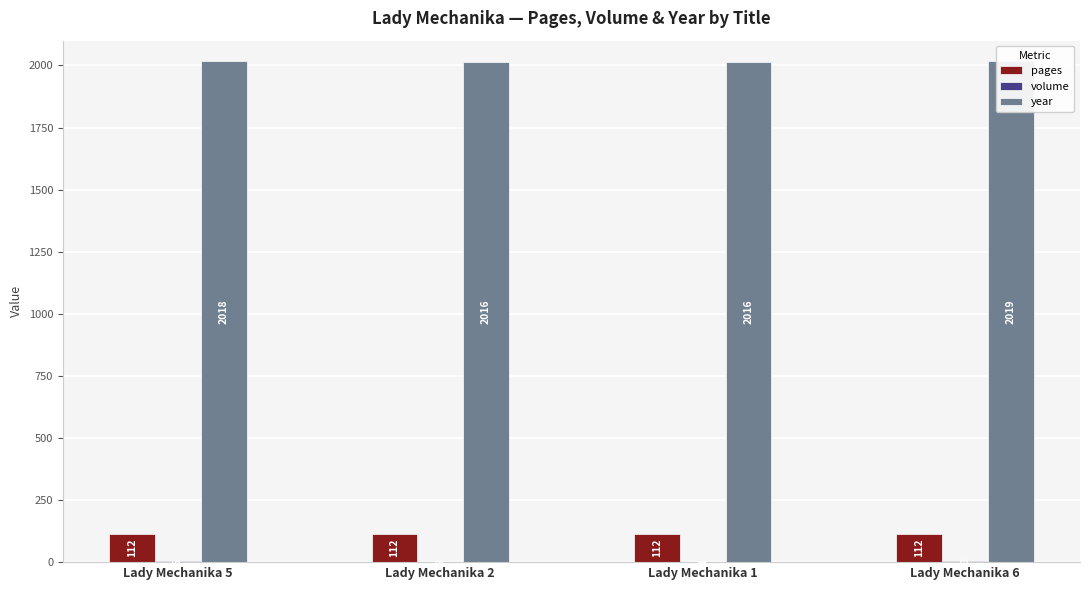

How many bars are there in total?

12